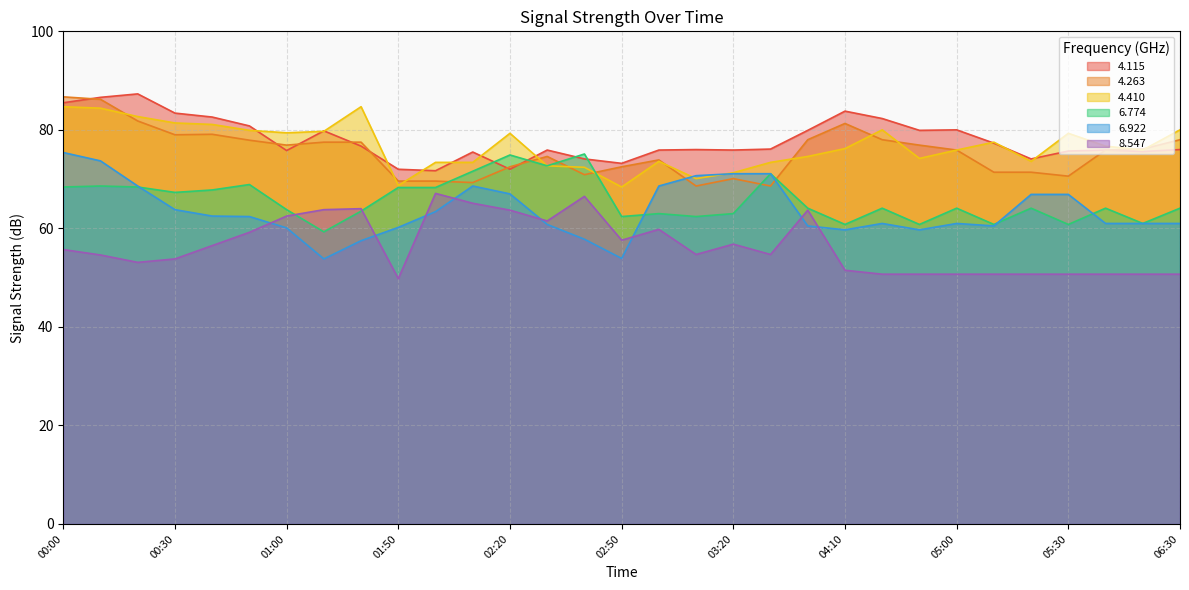

True or false:   6.774 has a value of 64.1 at 04:40.

True